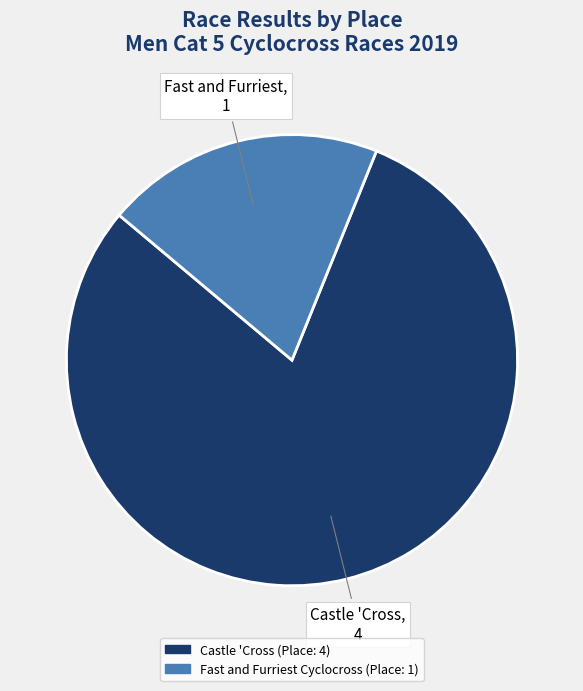

Is Castle 'Cross the majority of the pie?

Yes